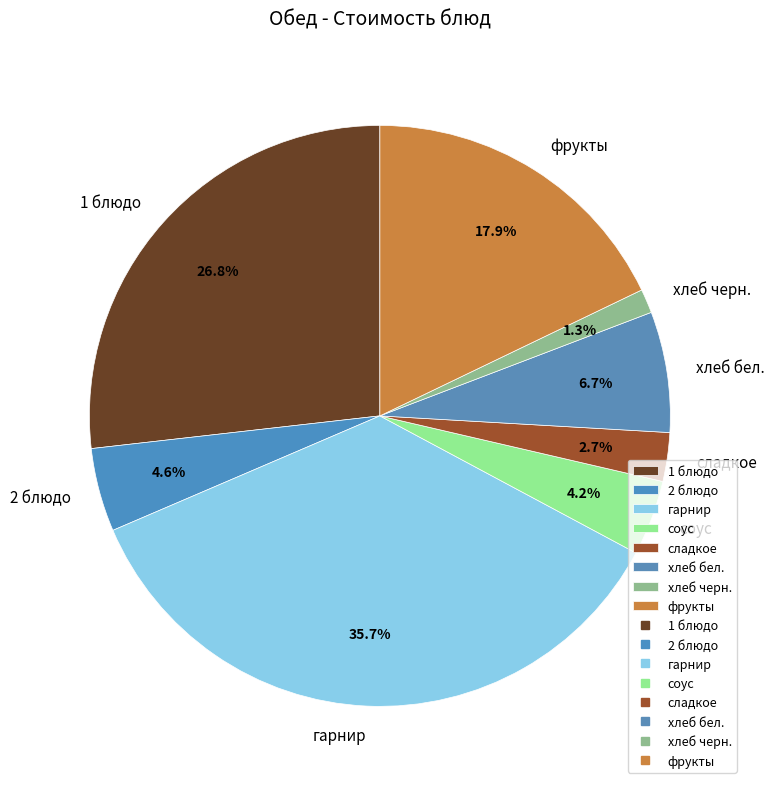

To the nearest percent, what is the difference between the largest and smallest slice percentages?

34%